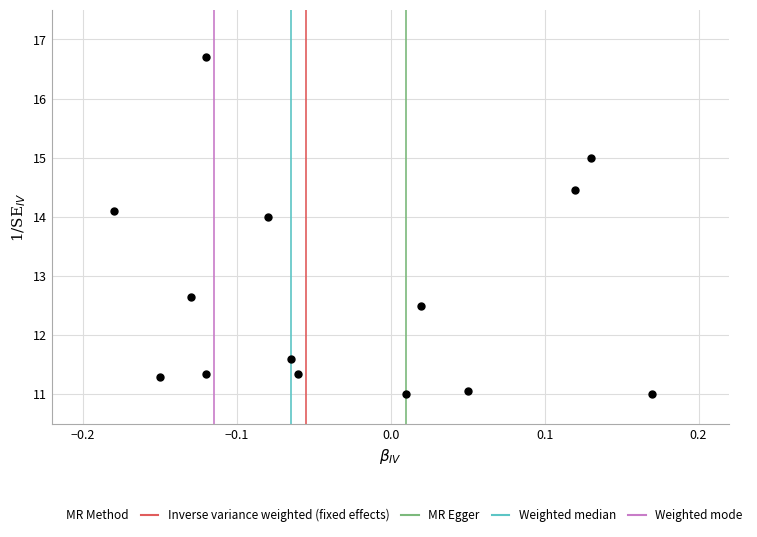

What is the range of Y values (max minus min)?

5.7